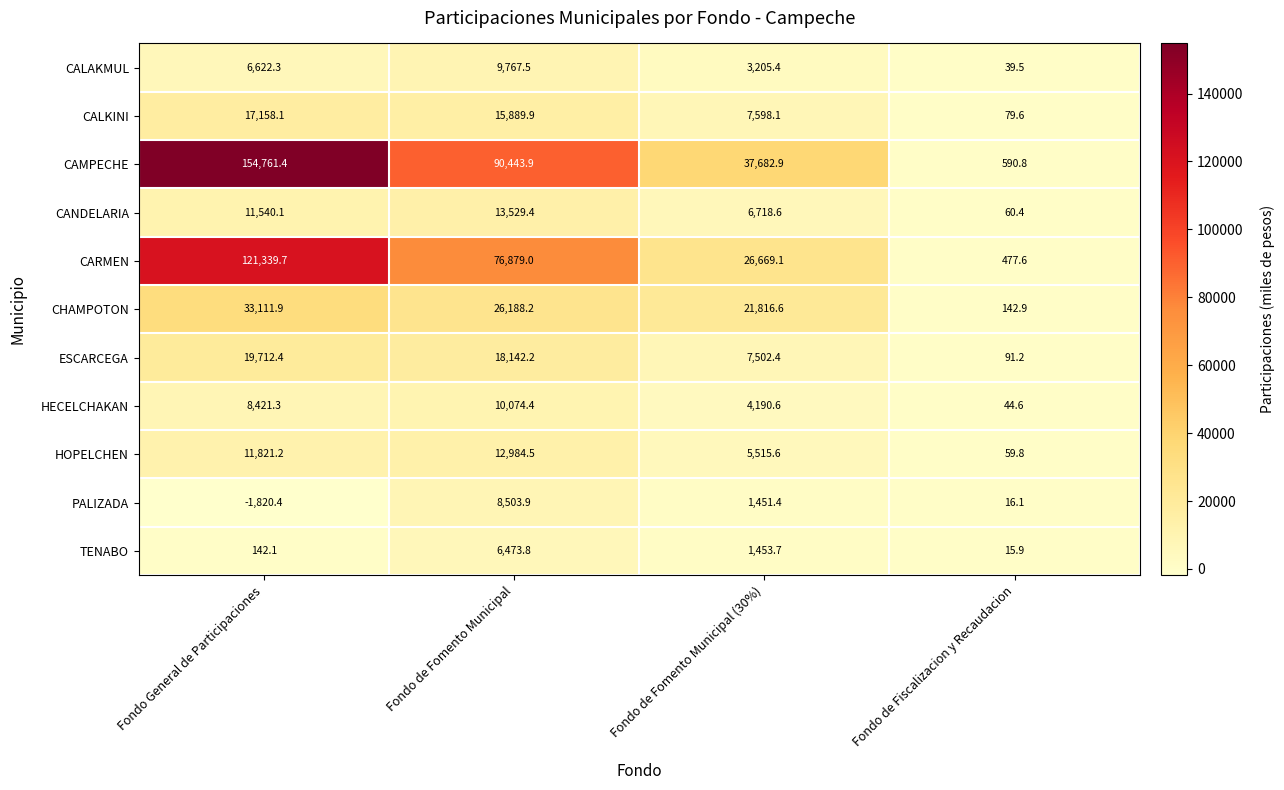

What is the sum of all CAMPECHE values?

283479.0